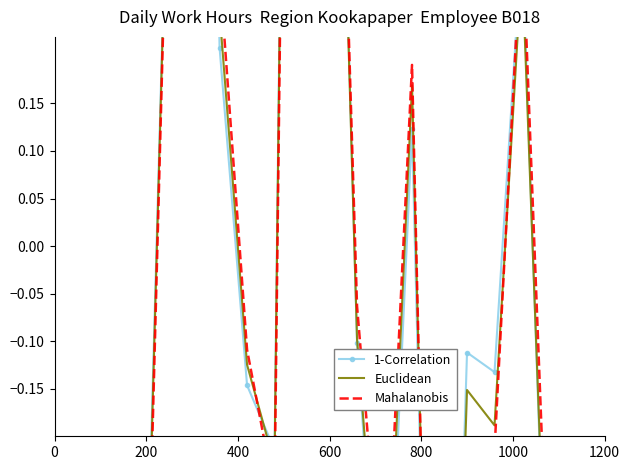

What are all the series names shown in the legend?

1-Correlation, Euclidean, Mahalanobis